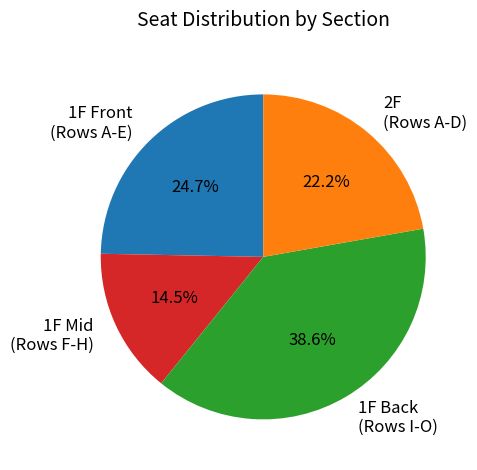

How much of the chart is everything except 2F (Rows A-D)?

77.8%